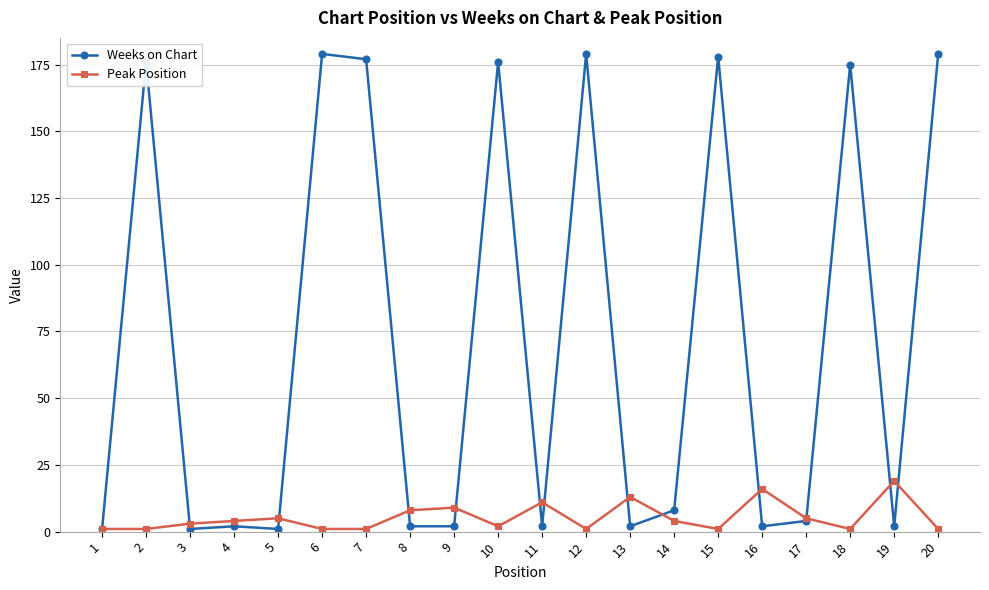

Which series has the largest total across all categories?

Weeks on Chart